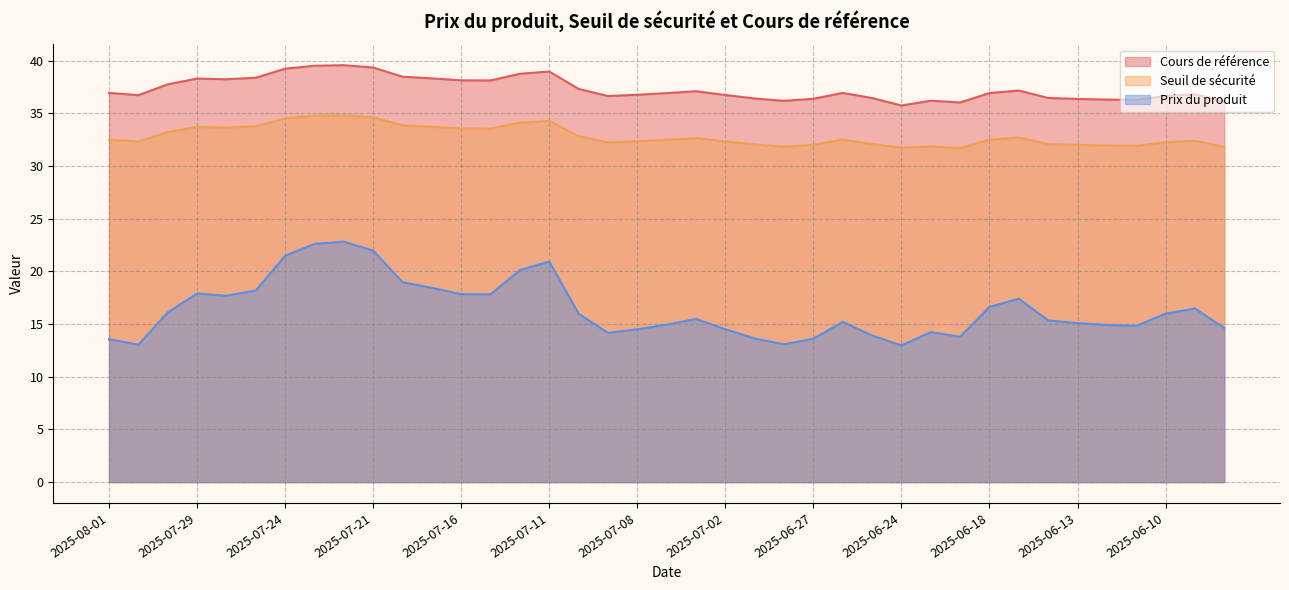

Reading right to left, transcribe all the data shown in this chart.

Seuil de sécurité: 31.8	32.4	32.2	31.9	31.9	32.0	32.1	32.7	32.5	31.7	31.8	31.7	32.1	32.5	32.0	31.8	32.0	32.3	32.6	32.5	32.3	32.2	32.8	34.3	34.1	33.5	33.5	33.7	33.8	34.6	34.8	34.8	34.5	33.8	33.6	33.7	33.2	32.3	32.5
Cours de référence: 36.1	36.8	36.6	36.3	36.3	36.4	36.4	37.2	36.9	36.0	36.2	35.7	36.4	36.9	36.4	36.2	36.4	36.7	37.1	36.9	36.7	36.6	37.3	39.0	38.7	38.1	38.1	38.3	38.5	39.3	39.6	39.5	39.2	38.4	38.2	38.3	37.7	36.7	36.9
Prix du produit: 14.6	16.5	16.0	14.8	14.9	15.1	15.3	17.4	16.6	13.8	14.2	13.0	13.9	15.2	13.6	13.1	13.6	14.5	15.5	14.9	14.5	14.2	16.0	20.9	20.1	17.8	17.8	18.4	19.0	22.0	22.8	22.6	21.5	18.2	17.7	17.9	16.1	13.0	13.6